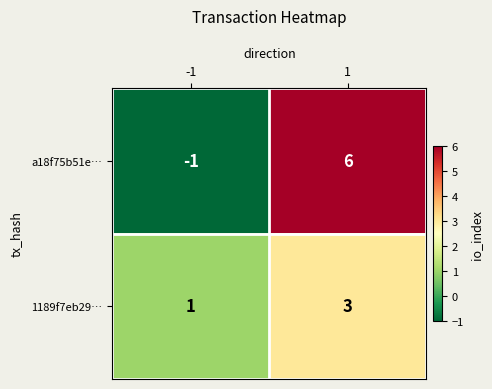

What is the spread (max minus min) of values at 1?

3